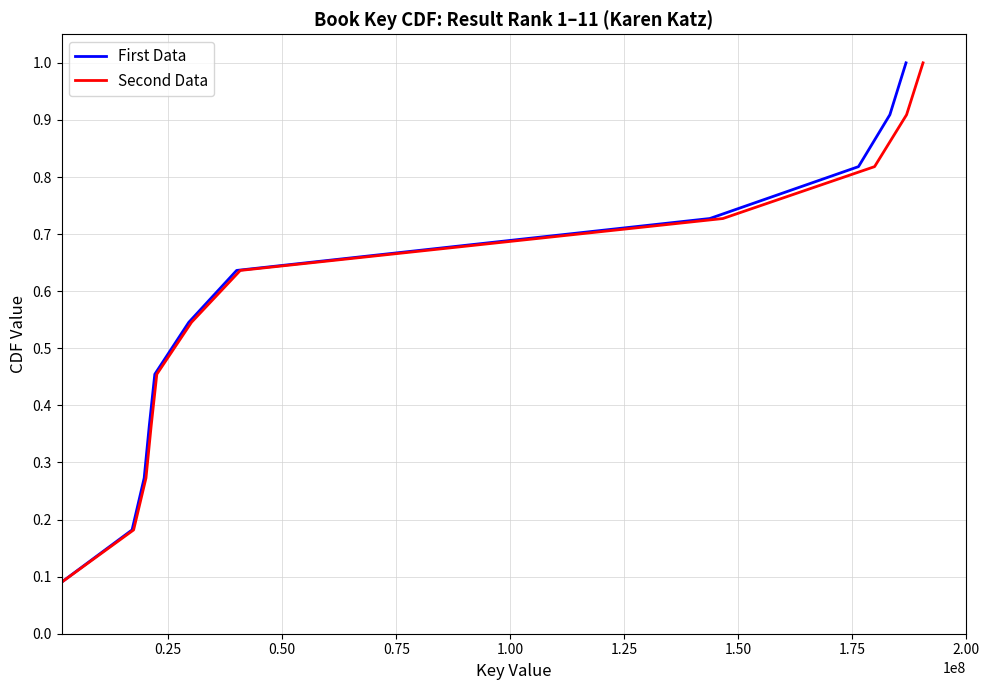

What is the value of the Second Data point at the 7th from the left?

0.6